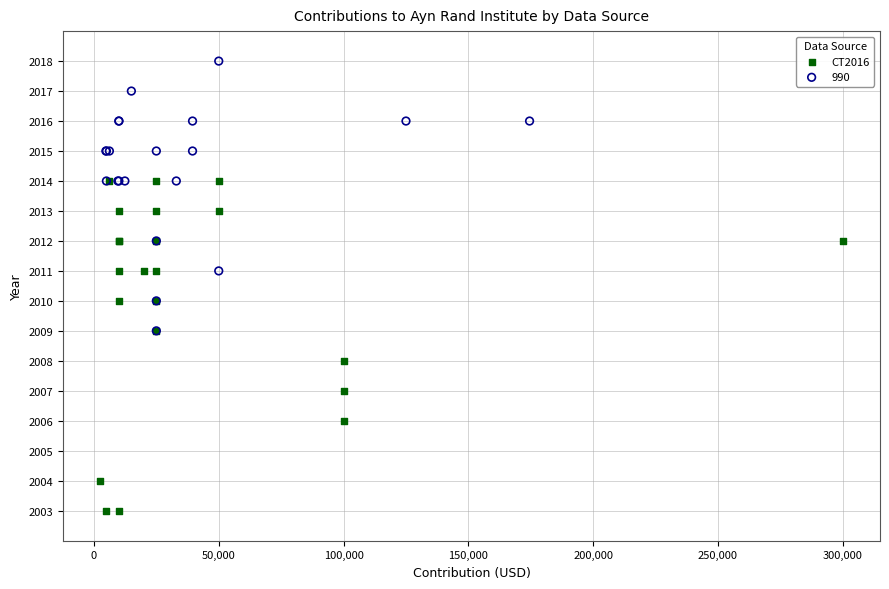

Which series contains the highest Y value?

990